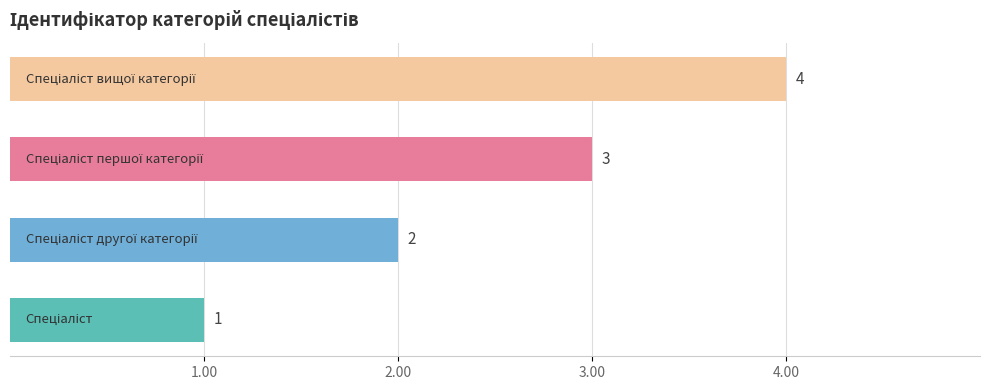

Count the values in the range 2 to 4.

3